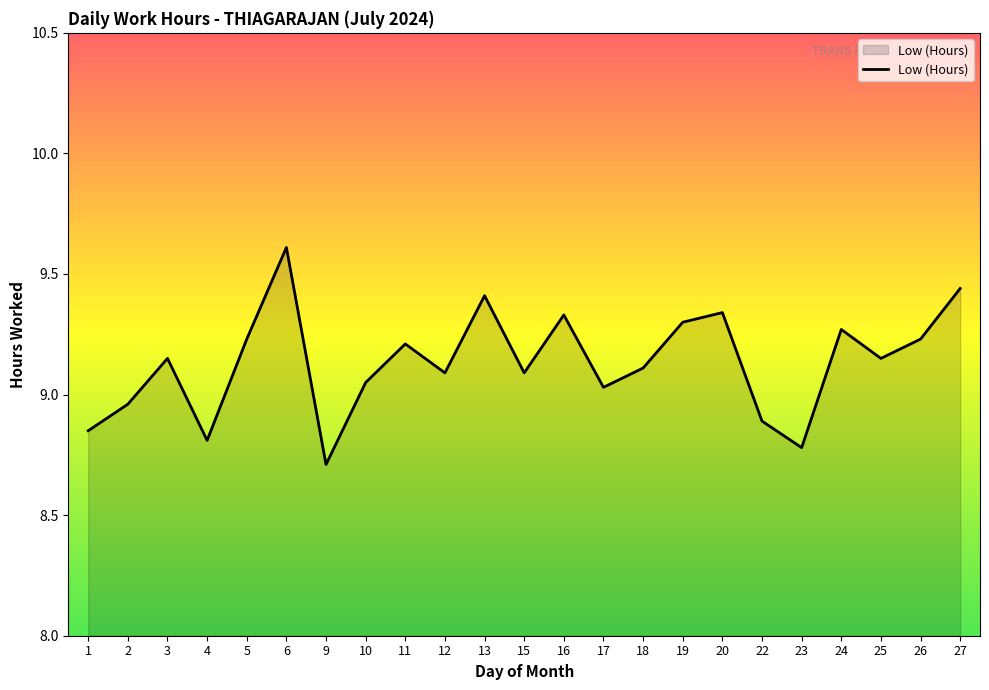

What is the difference between the values at 4 and 6?

0.8